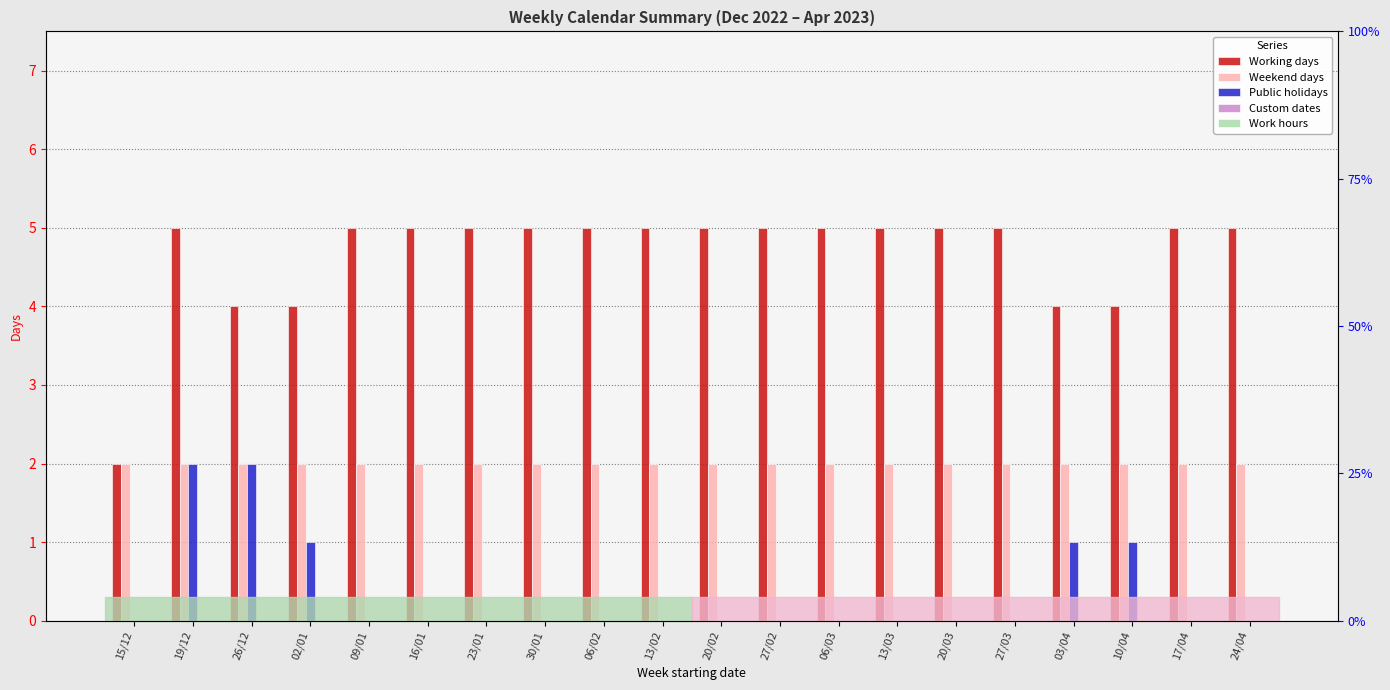

True or false: Work hours has a value of 0 at 06/02.

True